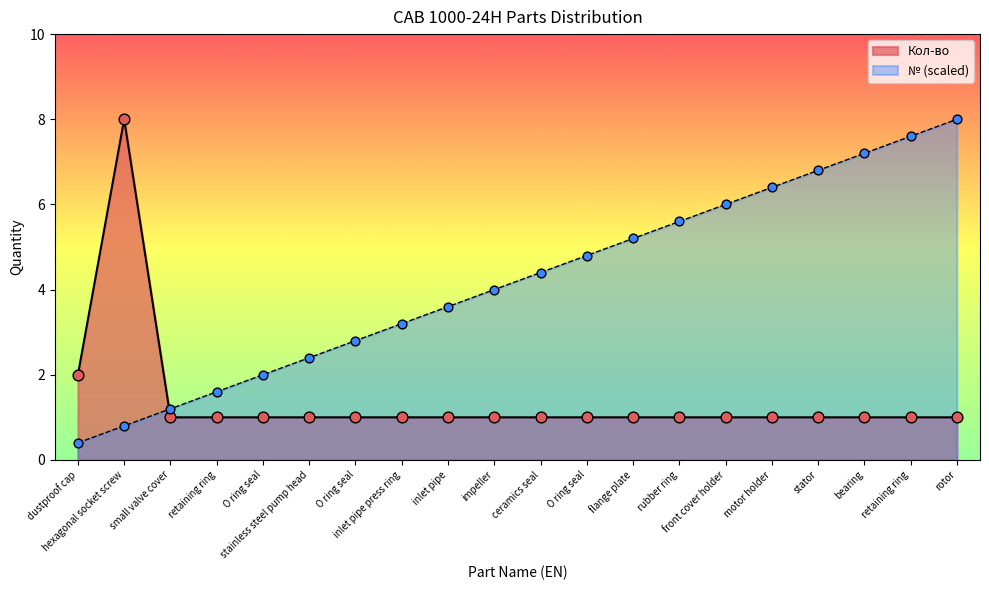

Which series reaches the maximum Y coordinate?

Кол-во